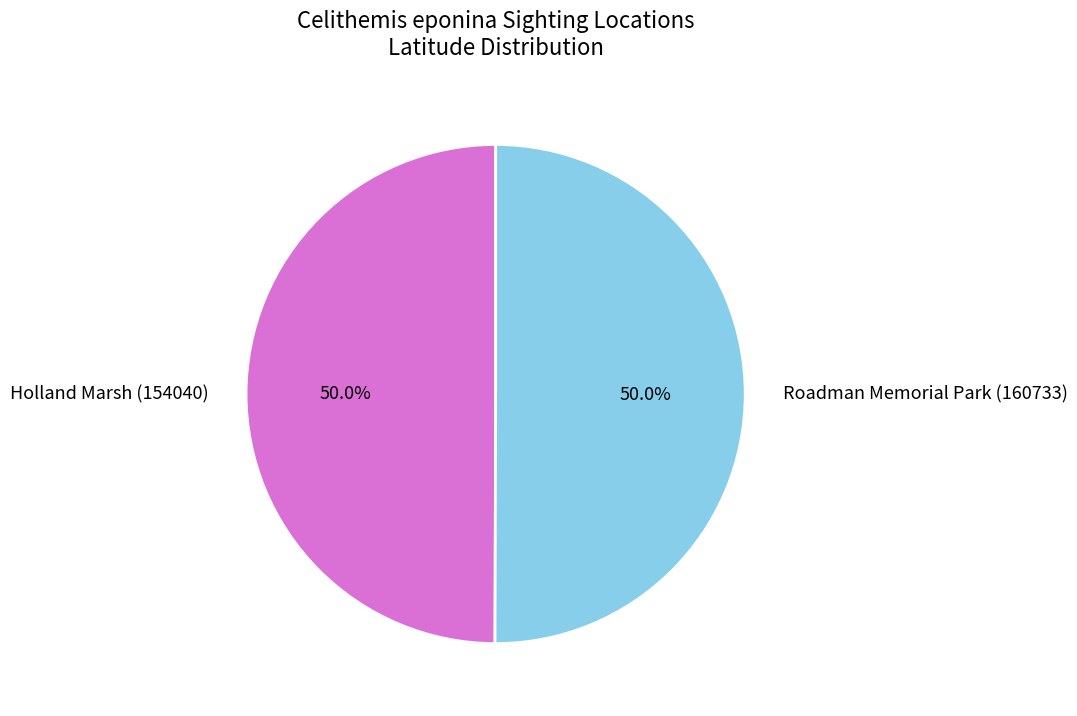

Do Roadman Memorial Park (160733) and Holland Marsh (154040) together represent more than half of the pie?

Yes